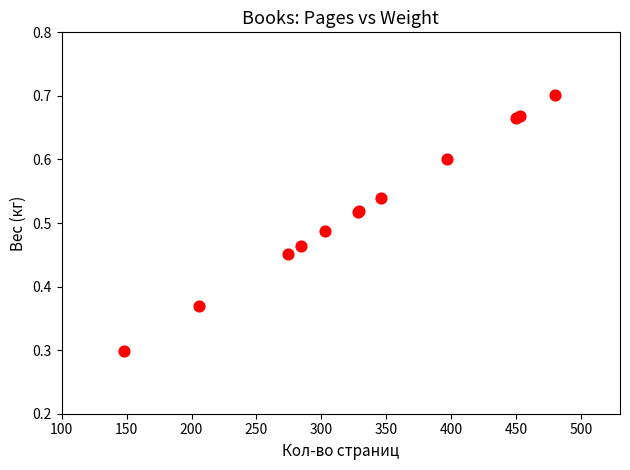

What Y value in the scatter plot is closest to 0?

0.3